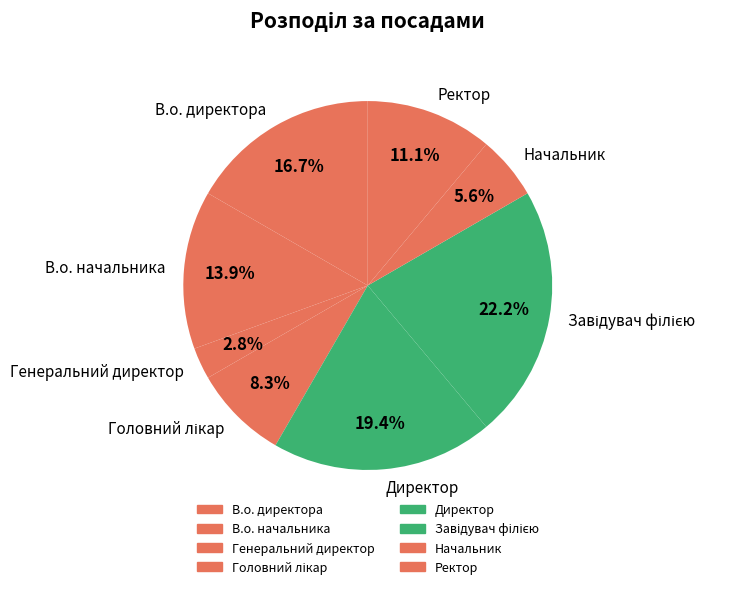

True or false: В.о. директора accounts for 17% of the total.

True